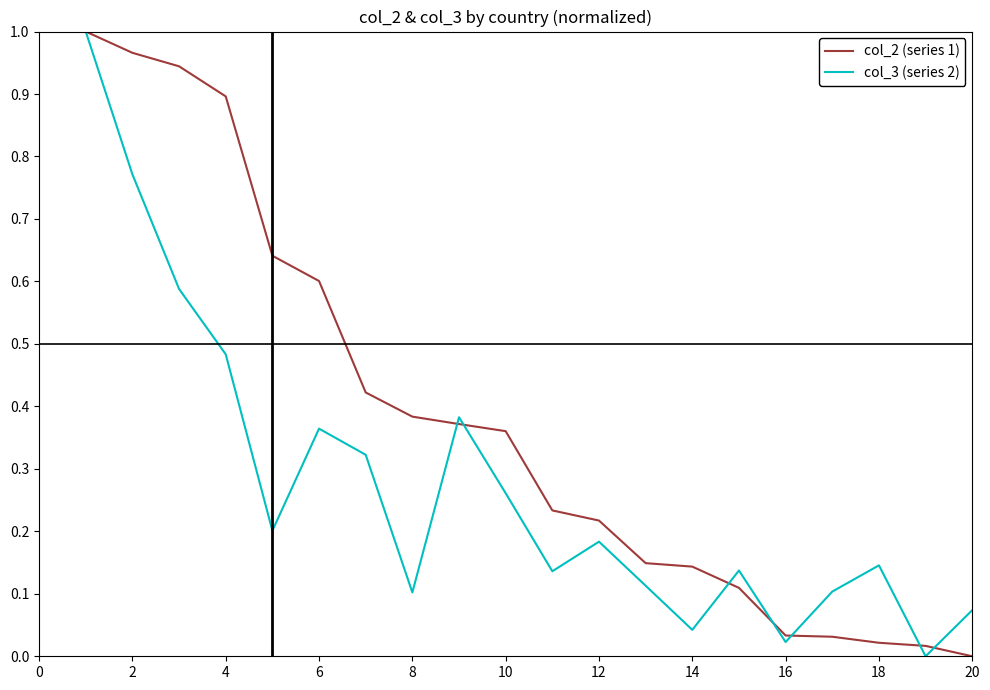

Rank the series by their average value, from lowest to highest.

col_3 (series 2), col_2 (series 1)